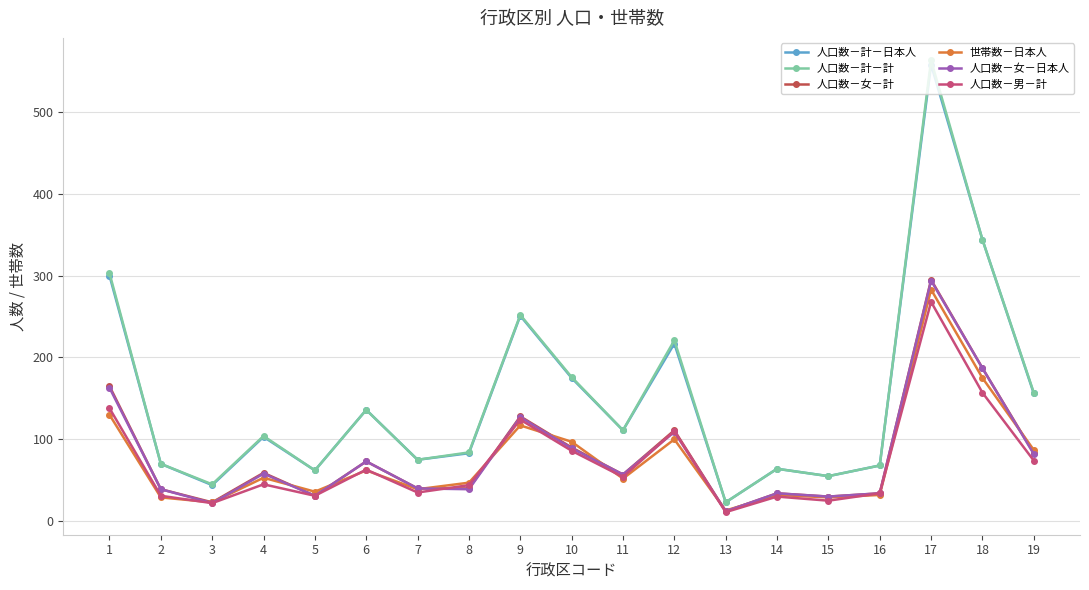

How many lines are shown in the chart?

6